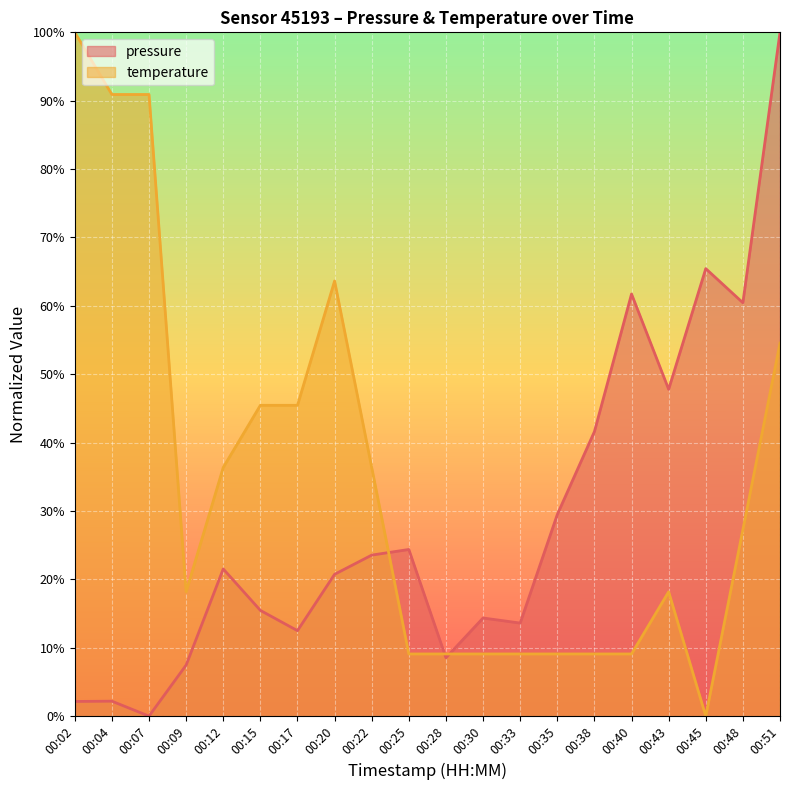

Between 00:09 and 00:15, which is larger?

00:15